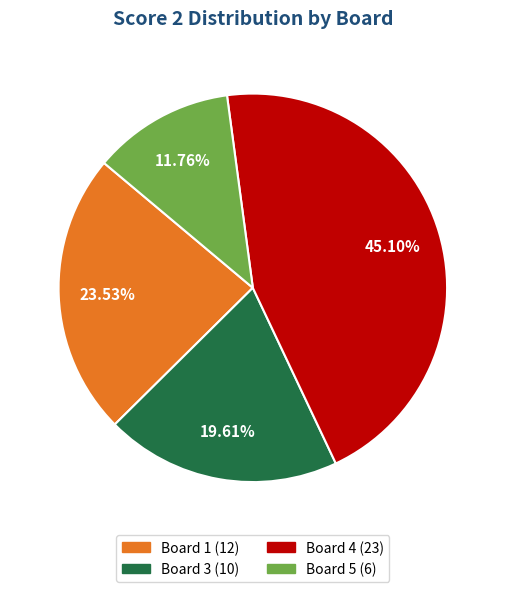

Is there any slice that represents more than half of the pie?

No